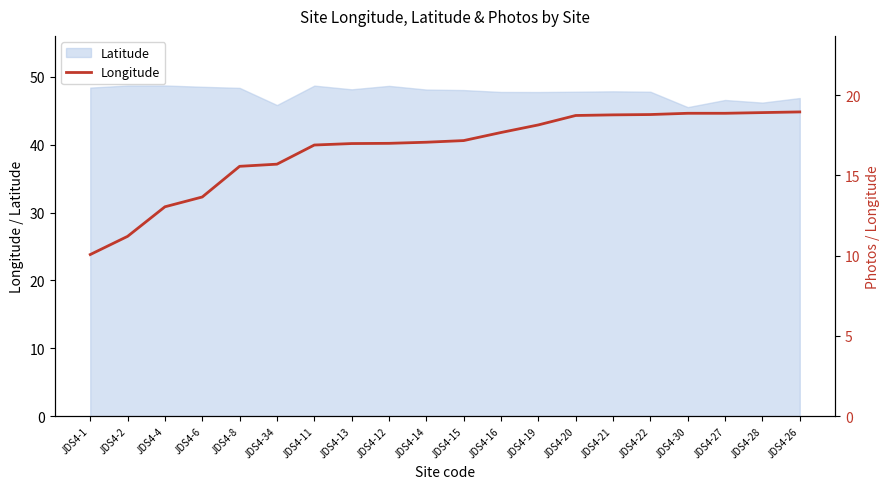

The chart shows a value of 13.0 at JDS4-4. True or false?

True